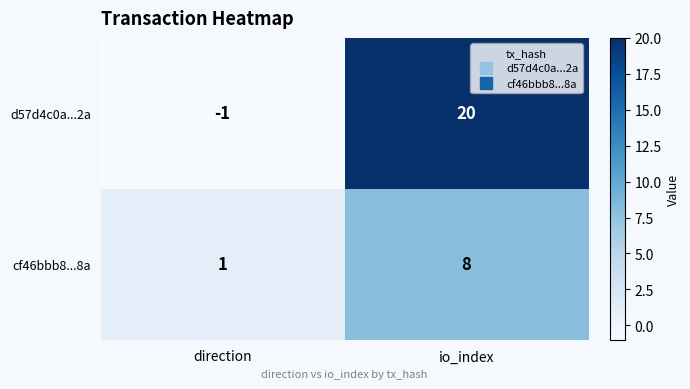

What is the approximate value of cf46bbb8...8a at io_index?

8